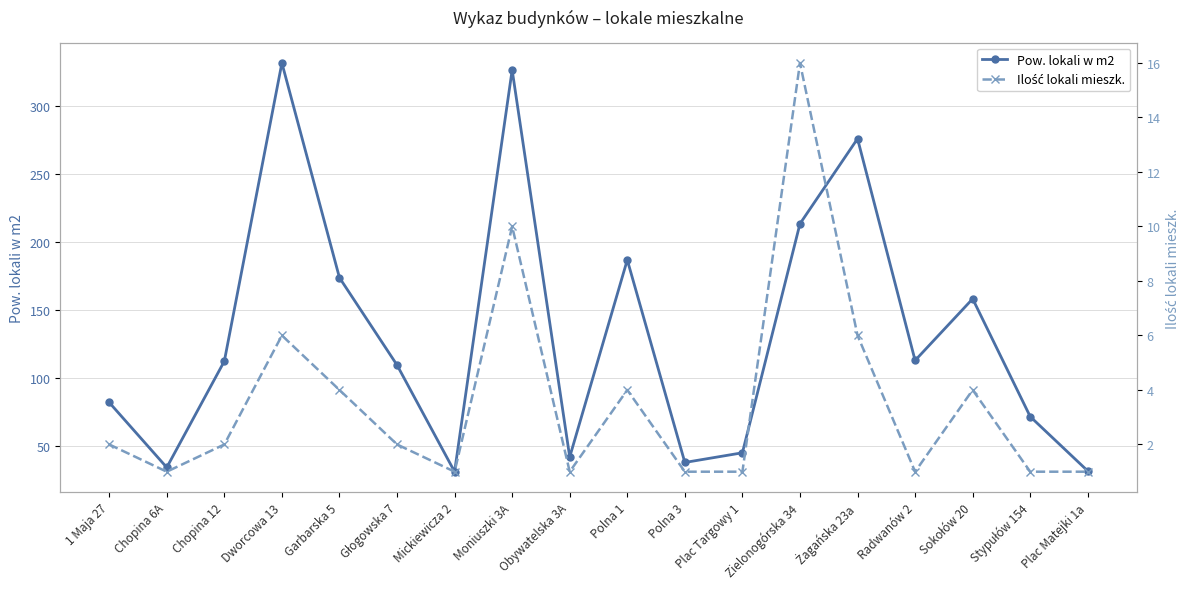

At which category is the sum across all series the highest?

Dworcowa 13